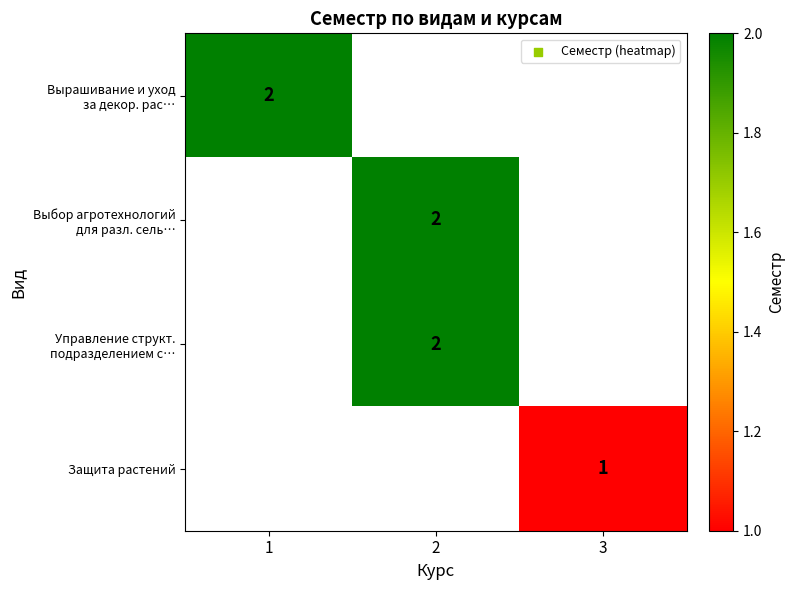

The value of Выбор агротехнологий для разл. сель… at 2 is 2.0. True or false?

True